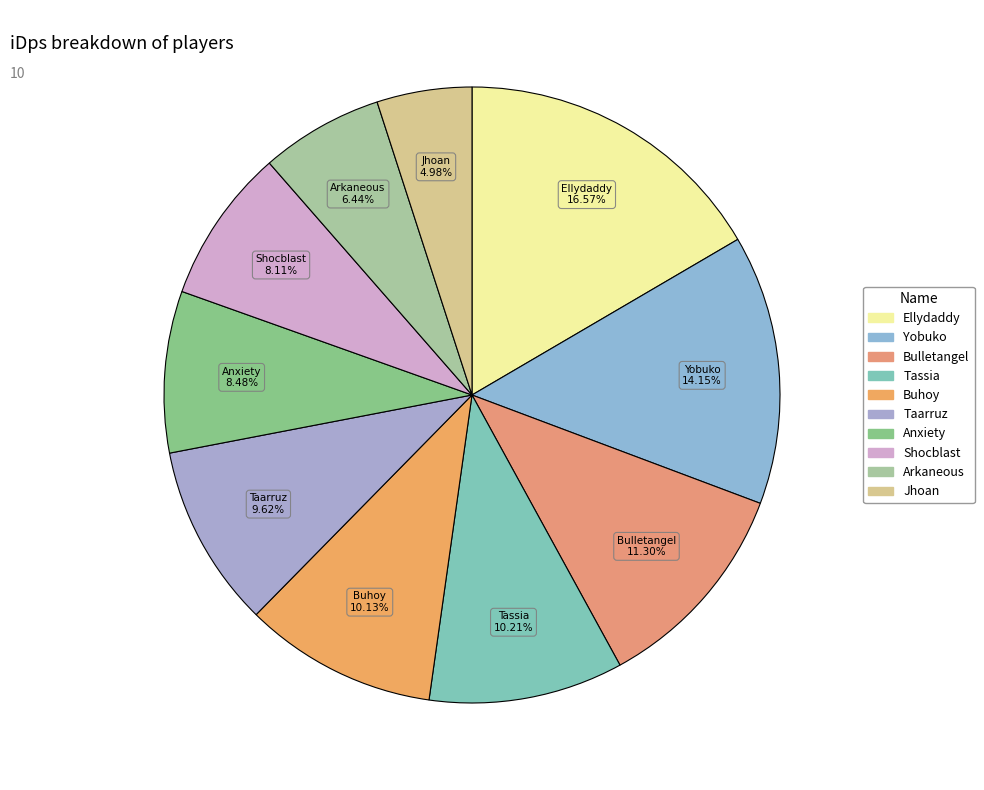

Which category has the smallest portion of the pie?

Jhoan